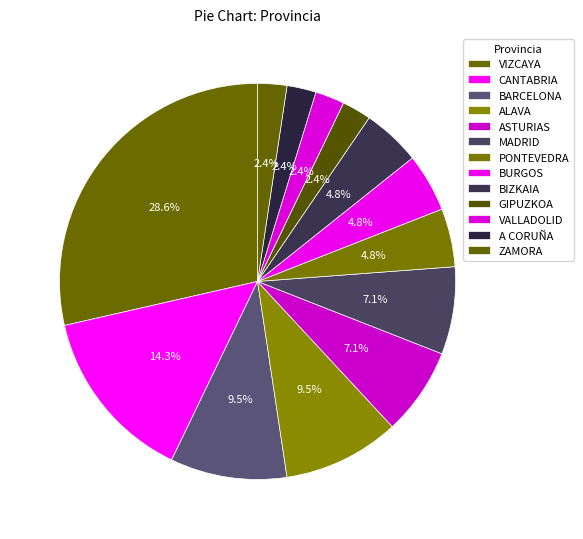

What percentage is NOT represented by BURGOS?

95.2%